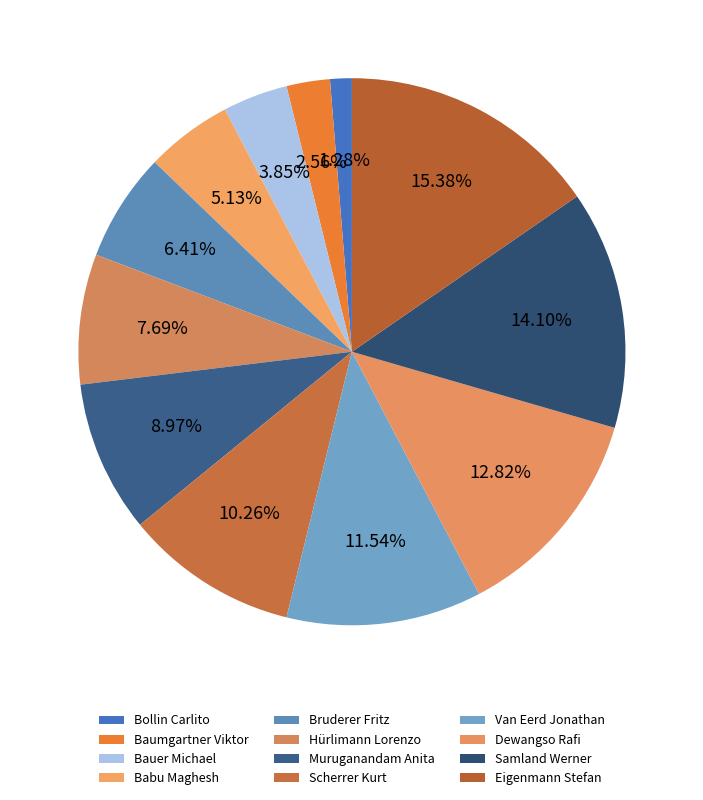

What is the change in value from Bollin Carlito to Hürlimann Lorenzo?

+5